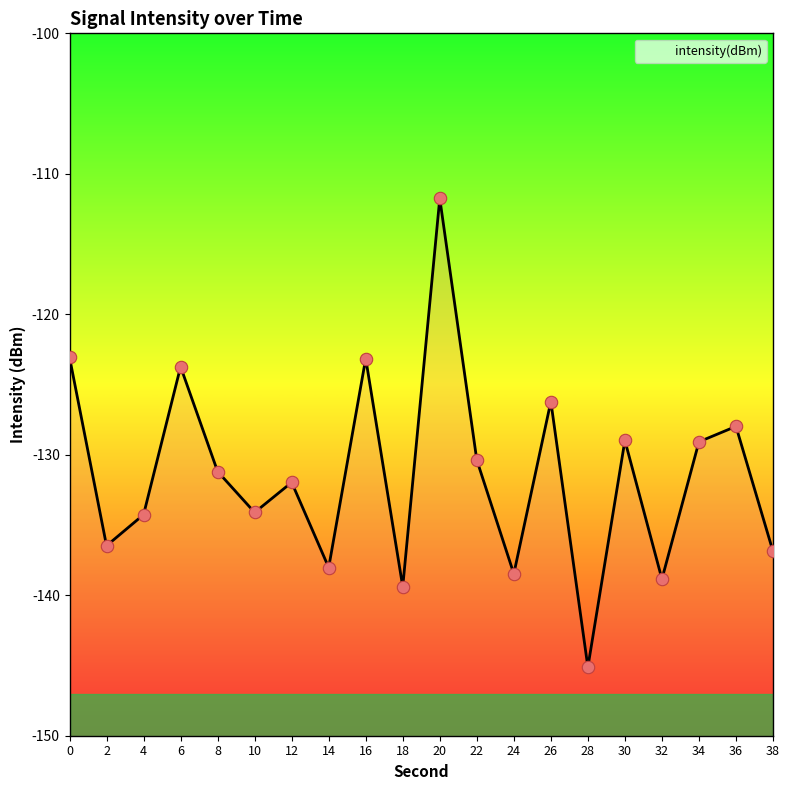

Between 2 and 24, which is larger?

2